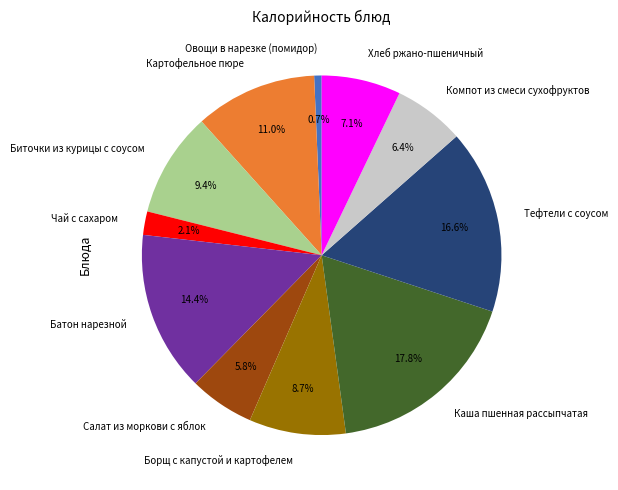

What is the total percentage of Батон нарезной and Картофельное пюре?

25.4%